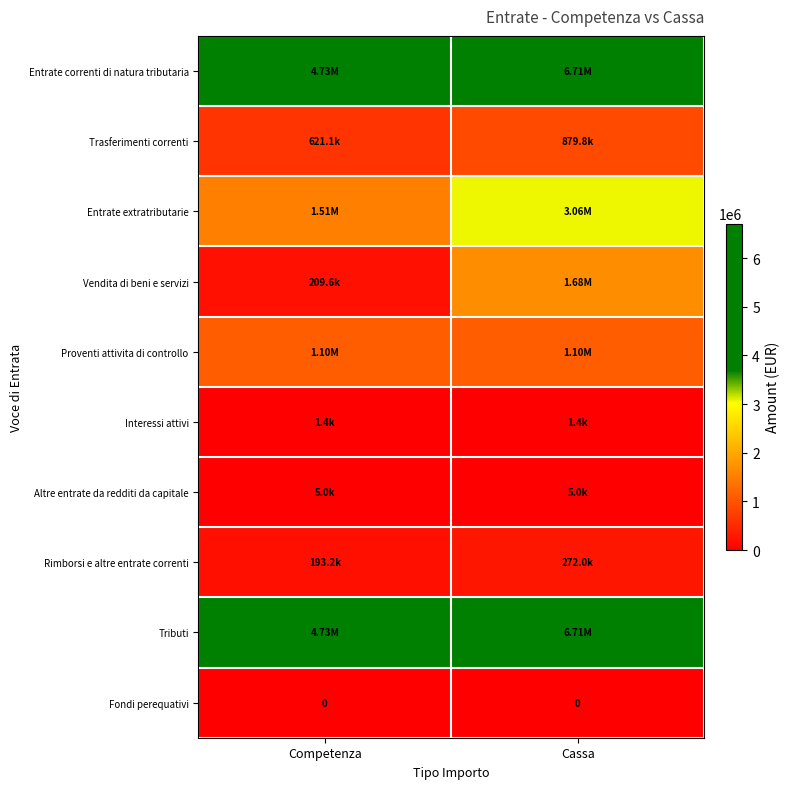

What is the greatest value displayed?

6711102.9